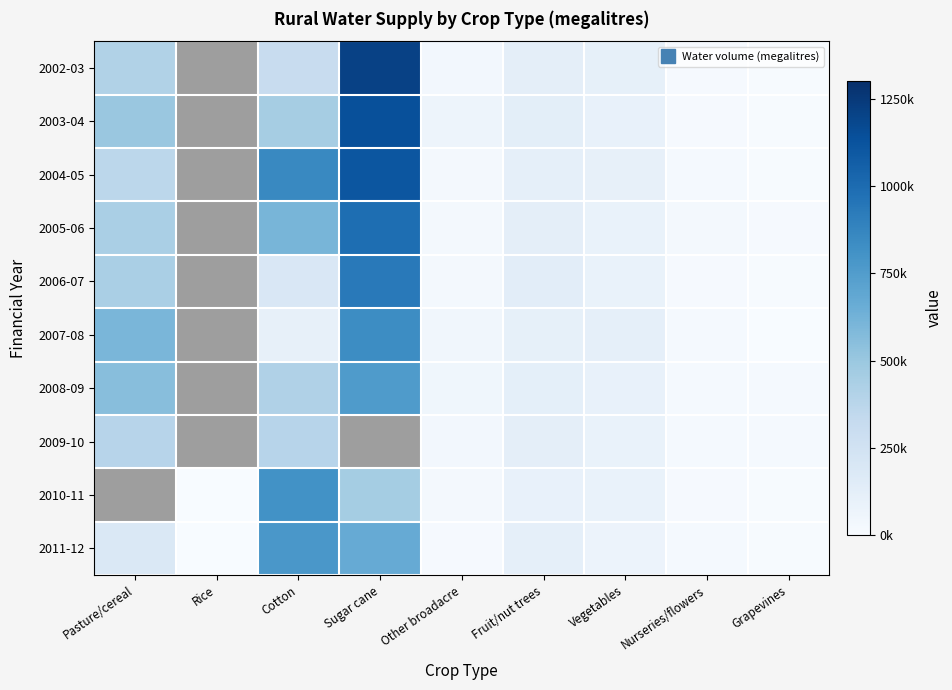

How many categories are shown in the chart?

9